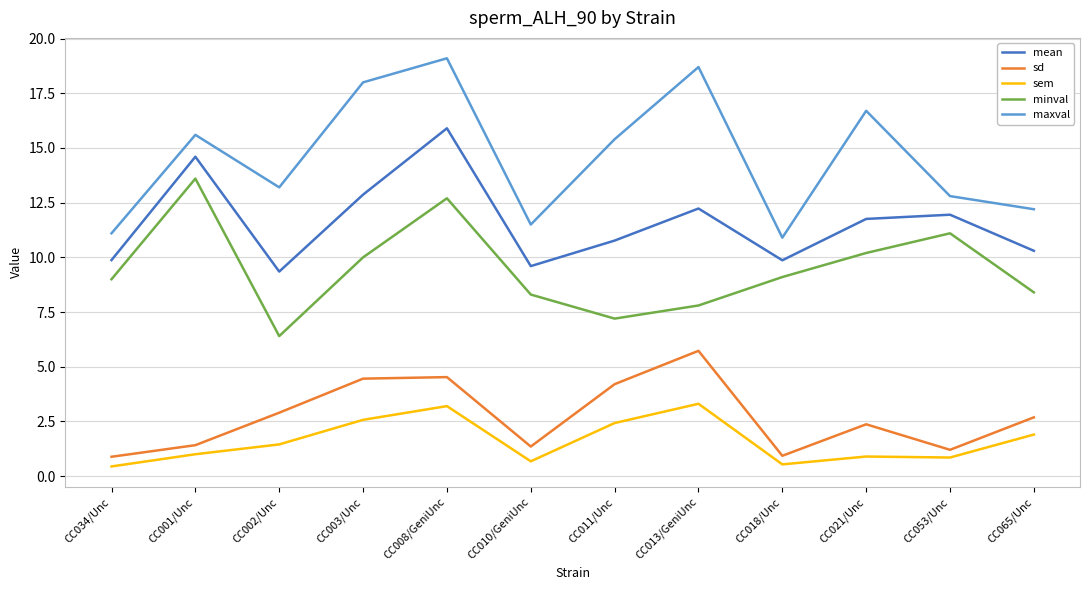

What is the difference between the highest and lowest values at CC065/Unc?

10.3